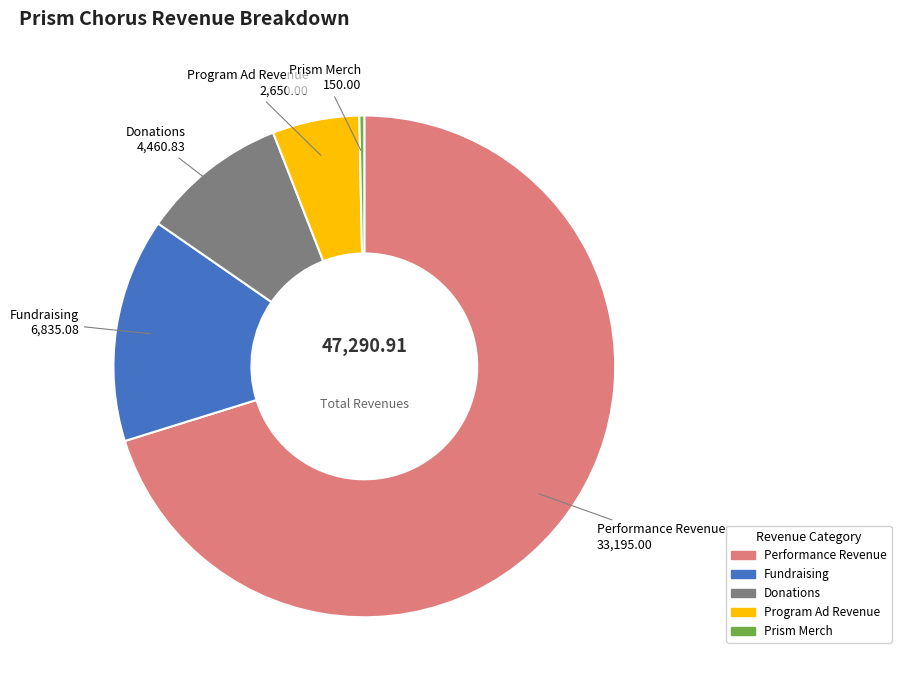

Which category has the biggest portion of the pie?

Performance Revenue